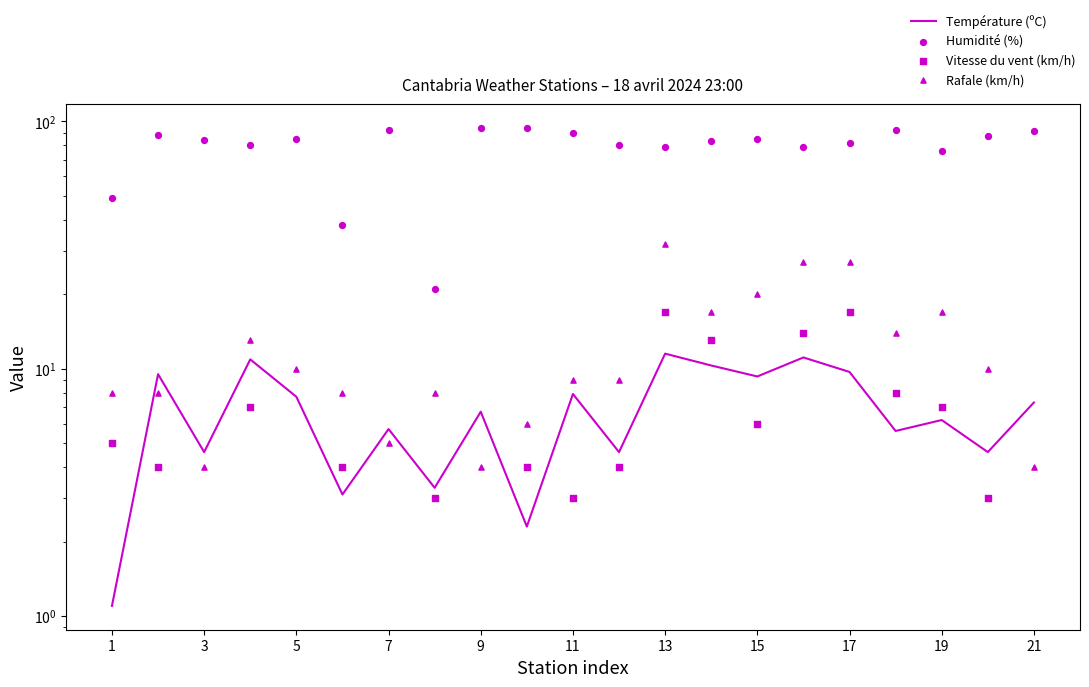

Is the value of Humidité (%) at 5 greater than the value of Rafale (km/h) at 11?

Yes